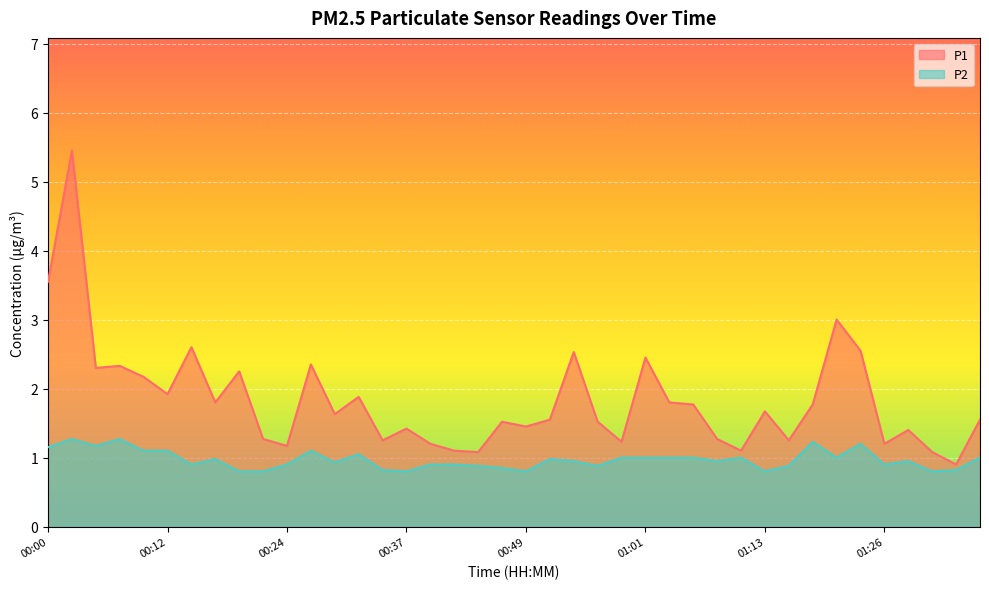

How many values in the P1 series exceed 1?

39